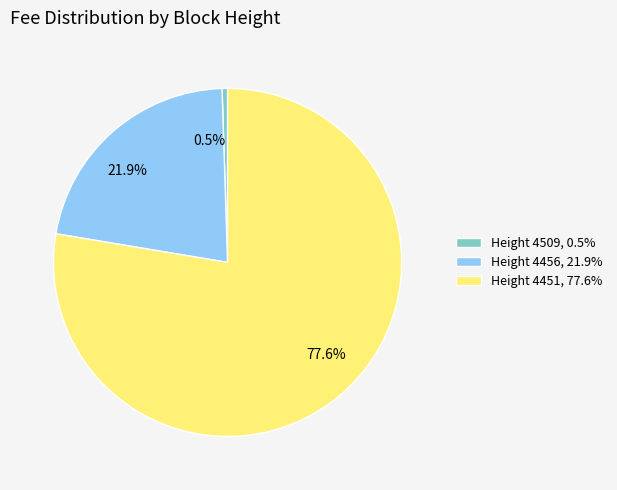

Which slice is the smallest?

Height 4509, 0.5%